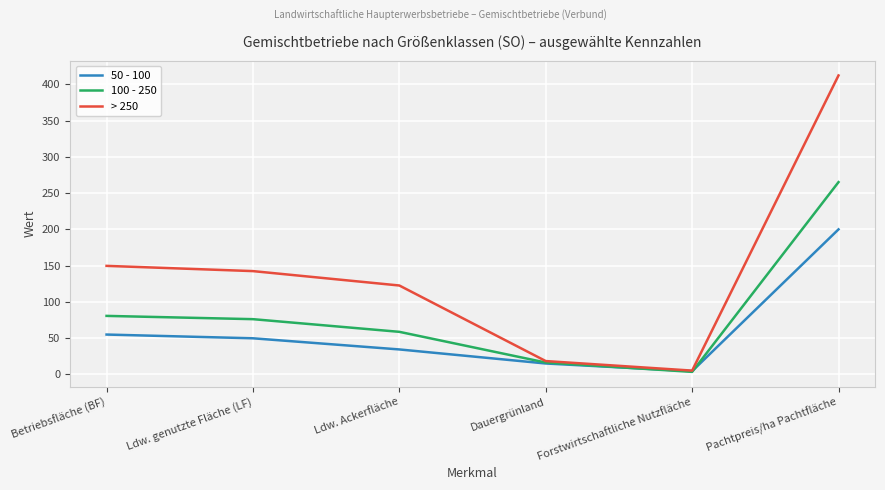

Is the value of 100 - 250 at Dauergrünland greater than the value of 50 - 100 at Pachtpreis/ha Pachtfläche?

No